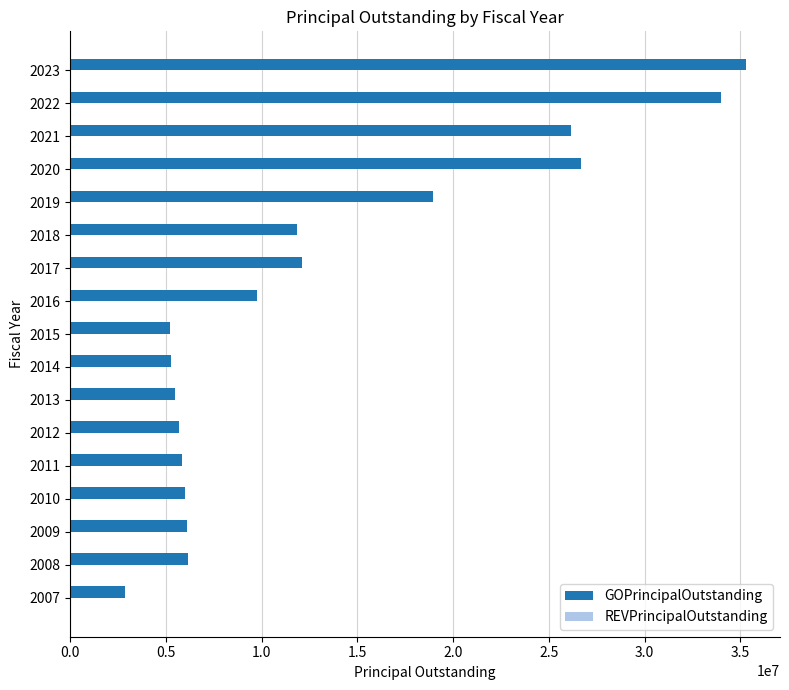

What is the average value?

13139706